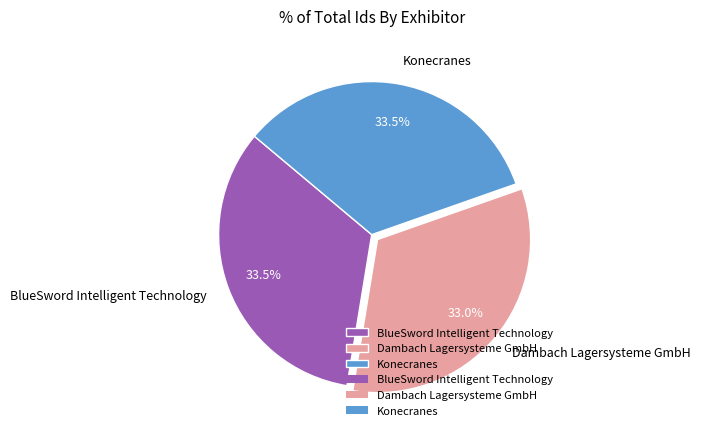

Is there any slice that represents more than half of the pie?

No